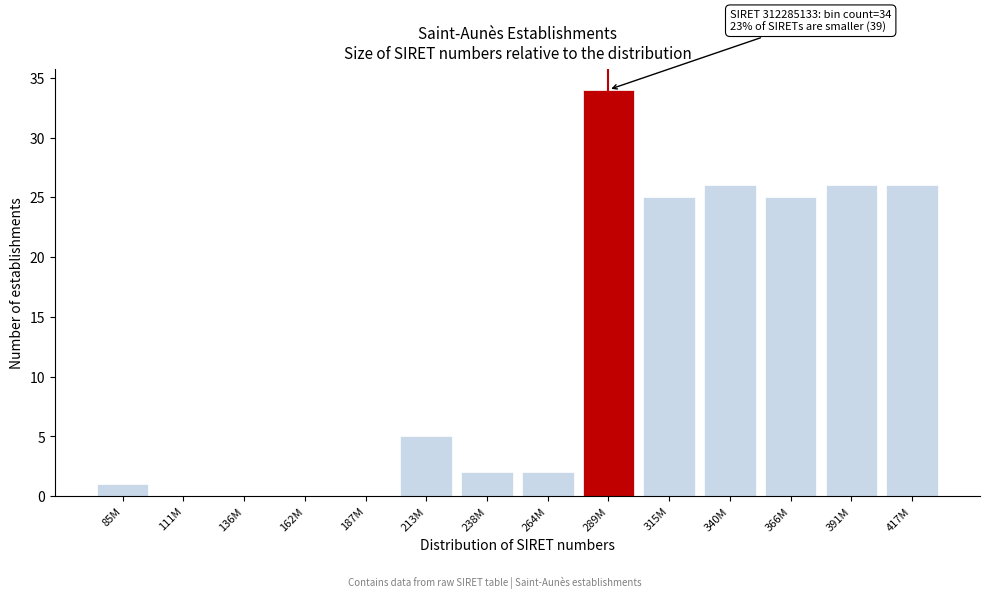

Reading right to left, extract all data points from this chart.

417M=26	391M=26	366M=25	340M=26	315M=25	289M=34	264M=2	238M=2	213M=5	187M=0	162M=0	136M=0	111M=0	85M=1